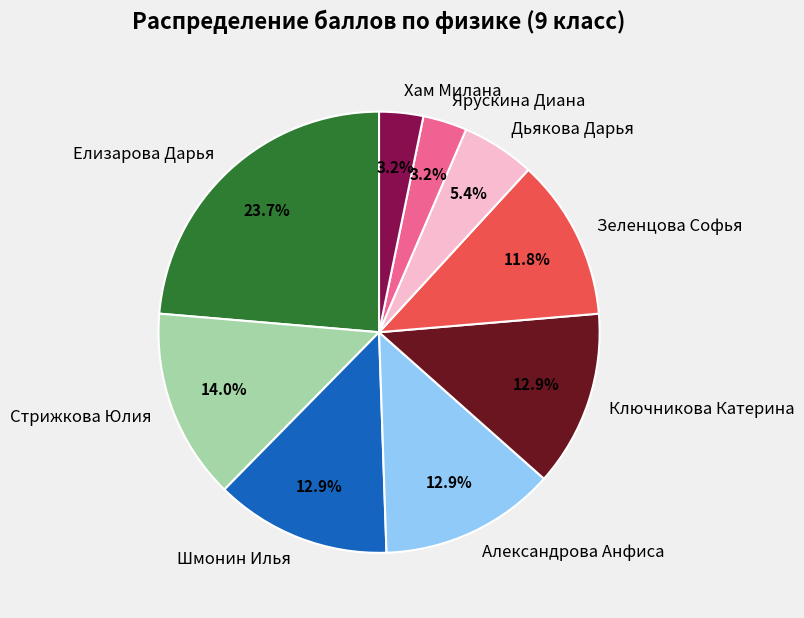

Which category has the biggest portion of the pie?

Елизарова Дарья